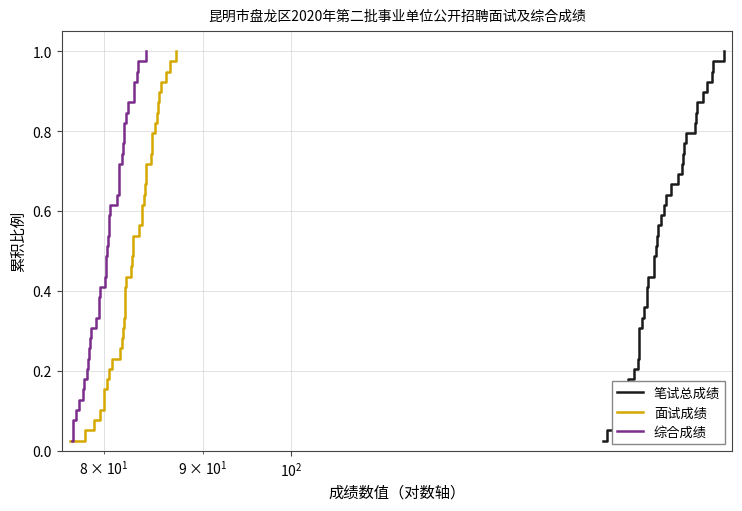

True or false: 笔试总成绩 and 面试成绩 intersect in this chart.

False